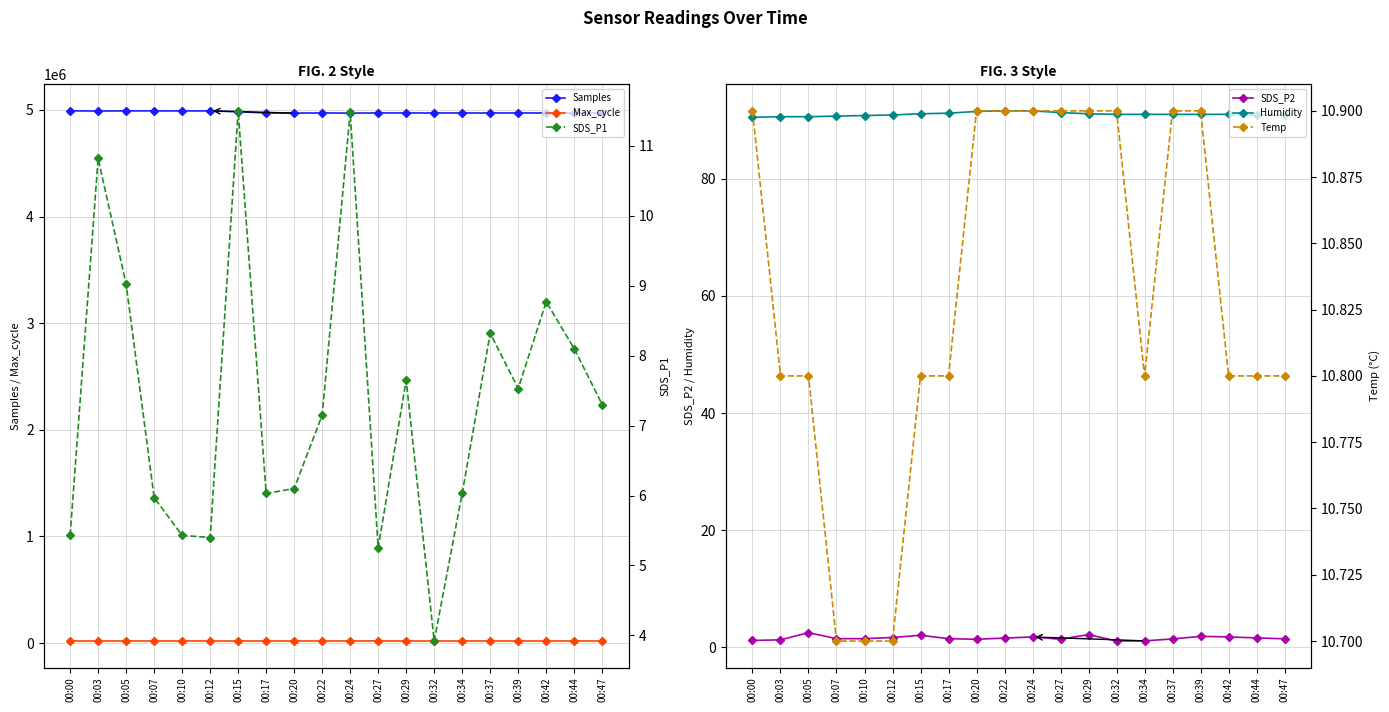

Which has a higher value, 00:00 or 00:17?

00:00